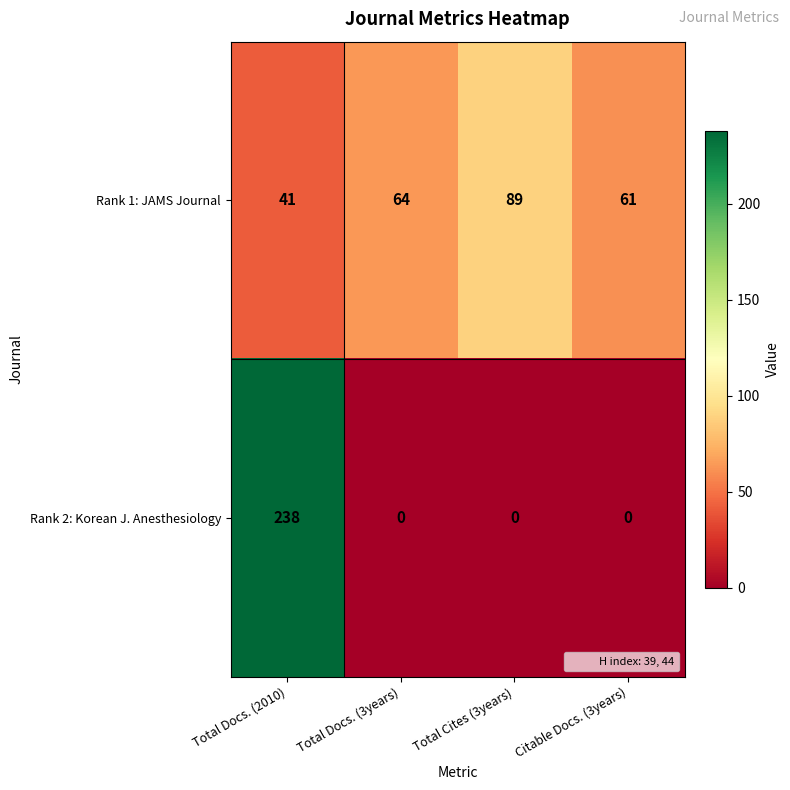

List the series in order of their overall mean, highest first.

Rank 1: JAMS Journal, Rank 2: Korean J. Anesthesiology